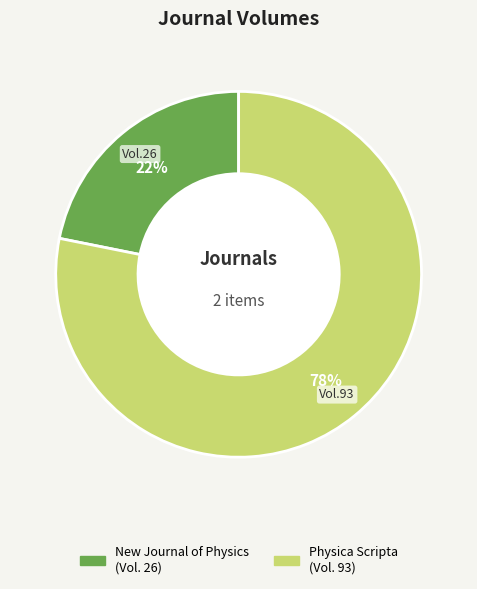

To the nearest percent, what is the difference between the Physica Scripta and New Journal of Physics slice percentages?

56%